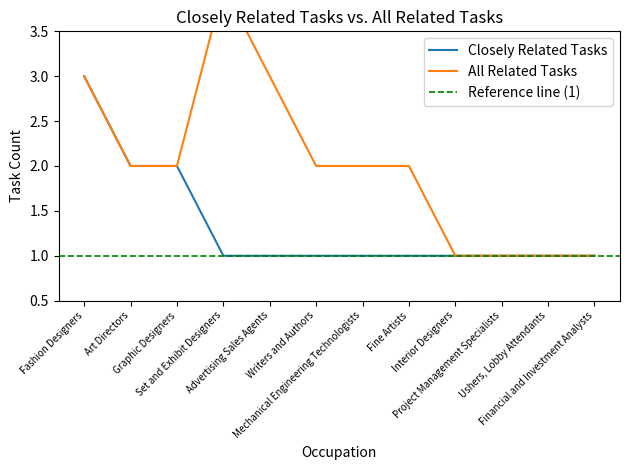

The value of Closely Related Tasks at Interior Designers is 1. True or false?

True